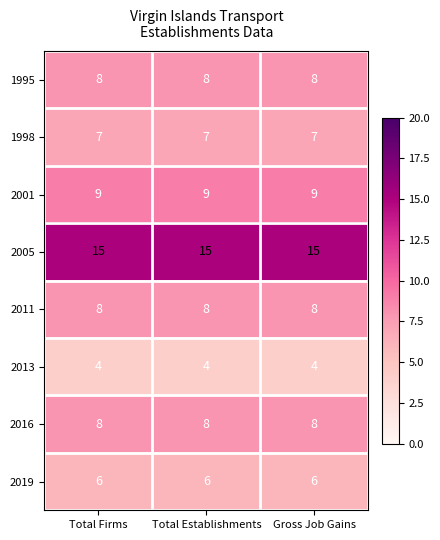

Which series has the largest total across all categories?

2005